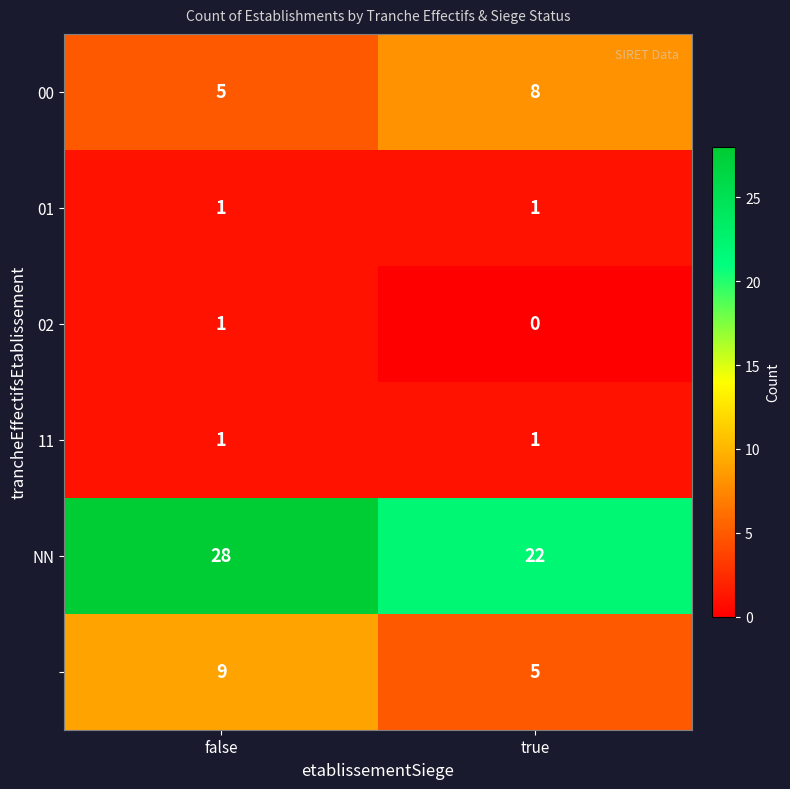

At which category does the chart reach its peak across all series?

false